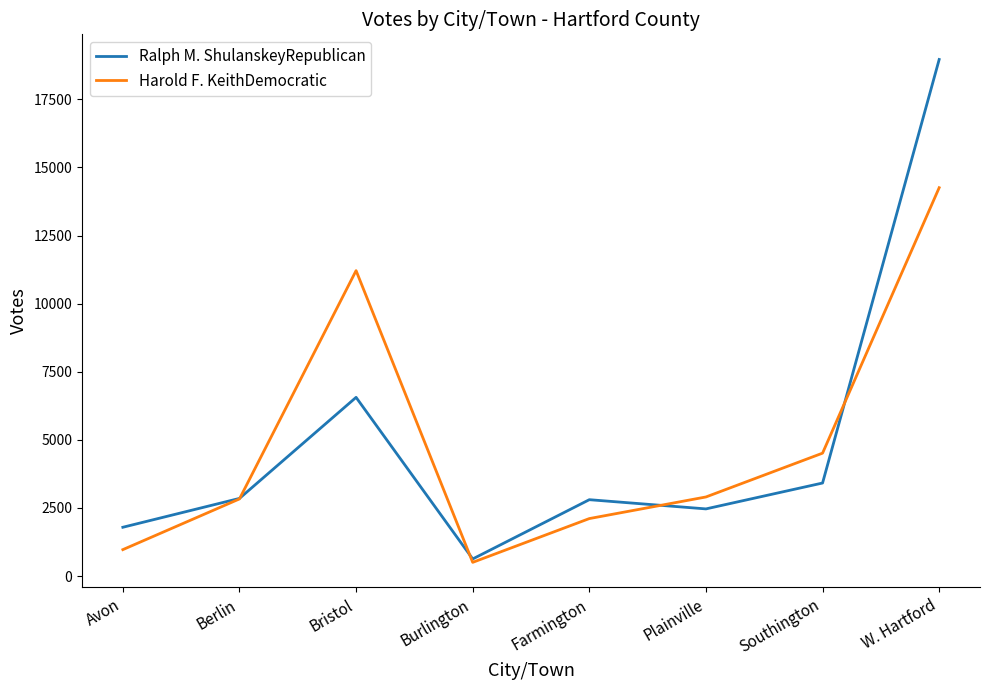

Is it true that Harold F. KeithDemocratic equals 3013 at Farmington?

False